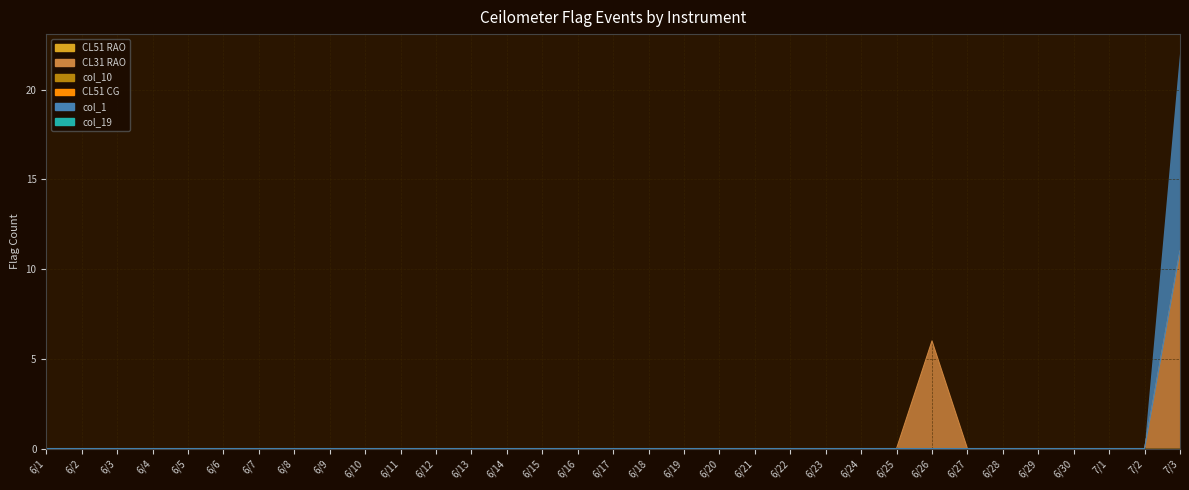

Which category has the highest value across all series?

7/3